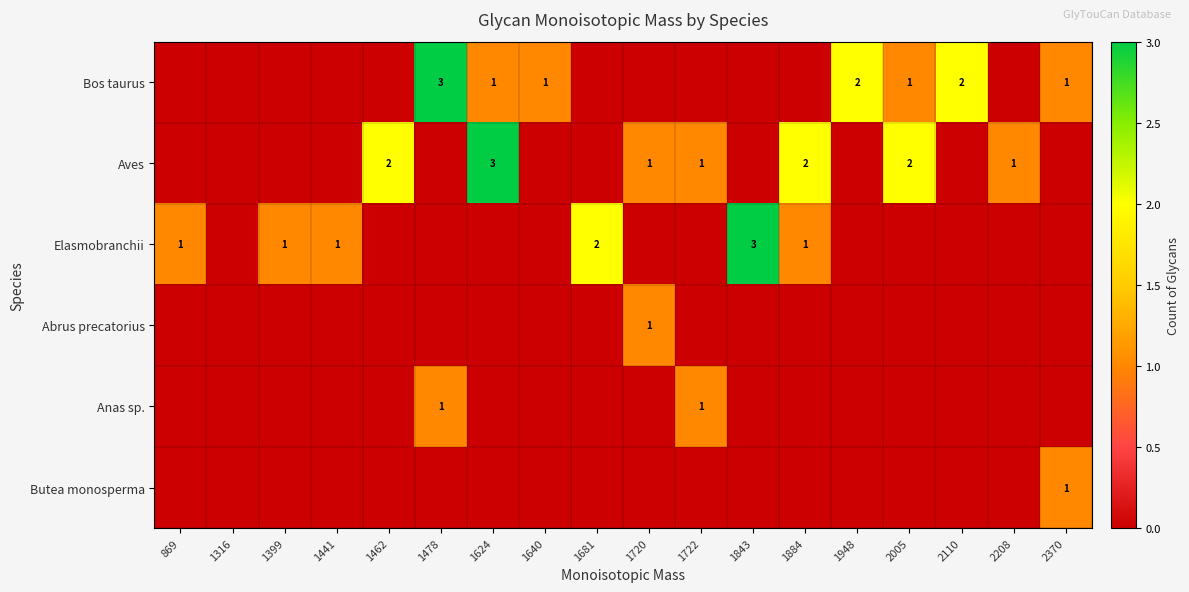

True or false: Anas sp. has a value of 1 at 1478.

True